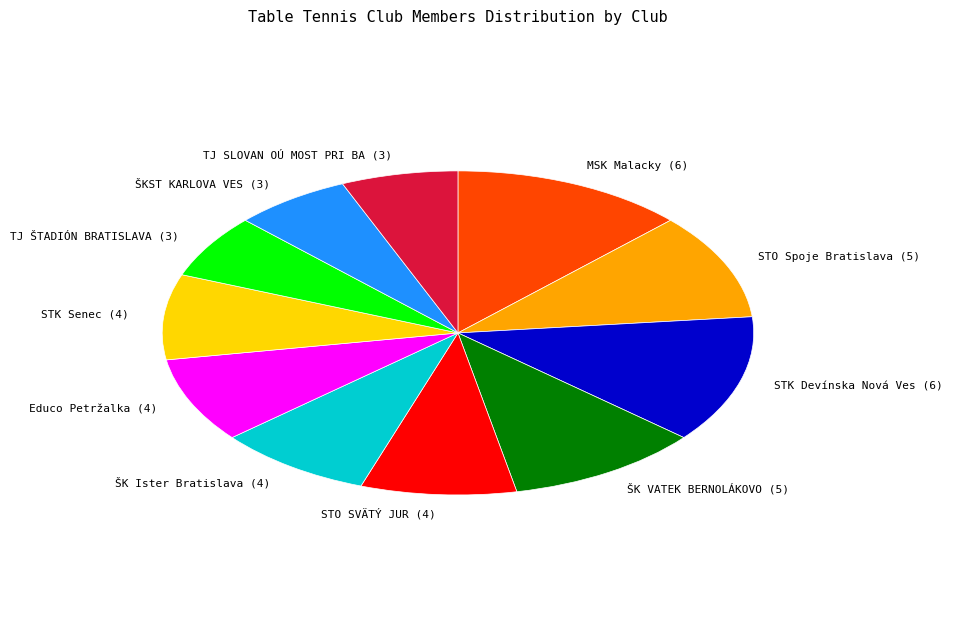

Is the sum of TJ SLOVAN OÚ MOST PRI BA (3) and MSK Malacky (6) greater than half?

No